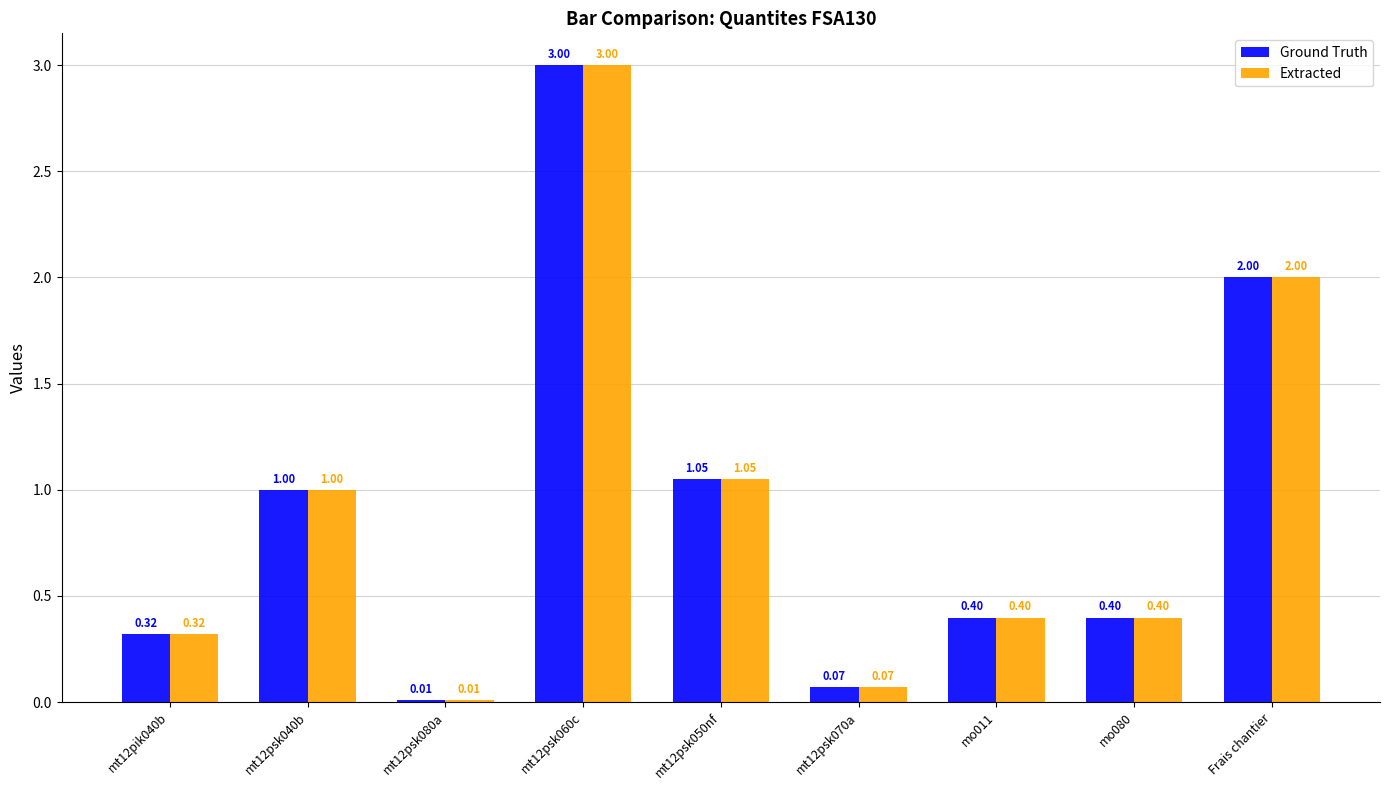

Is the value of Extracted at mo080 greater than the value of Ground Truth at mt12psk070a?

Yes